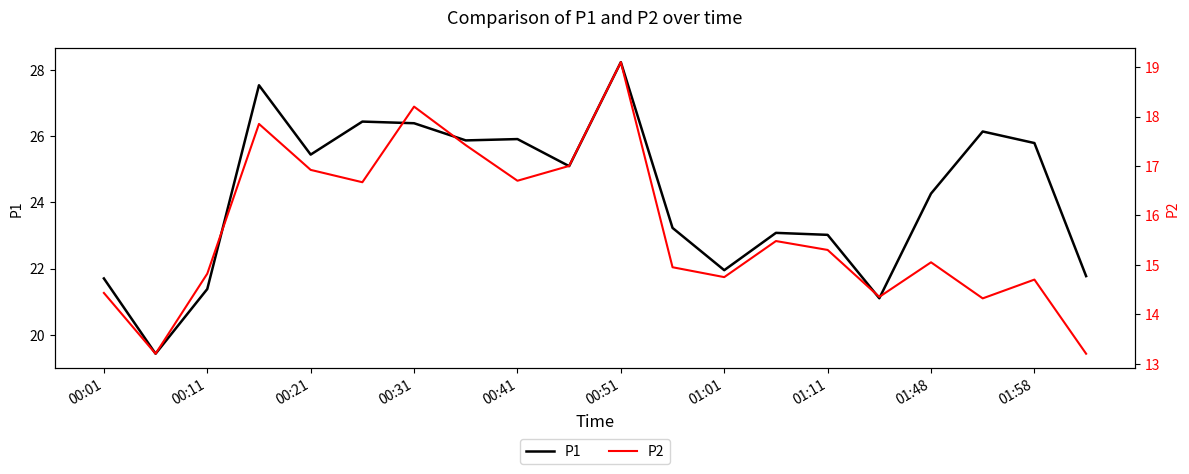

Is it true that P1 equals 14.7 at 01:01?

False